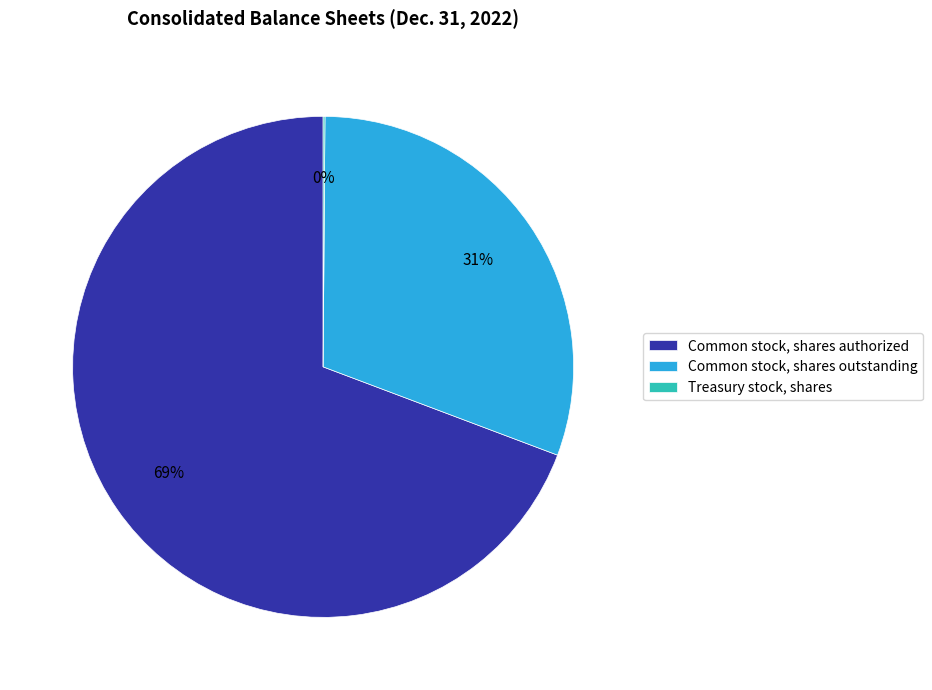

What is the largest slice in the pie chart?

Common stock, shares authorized